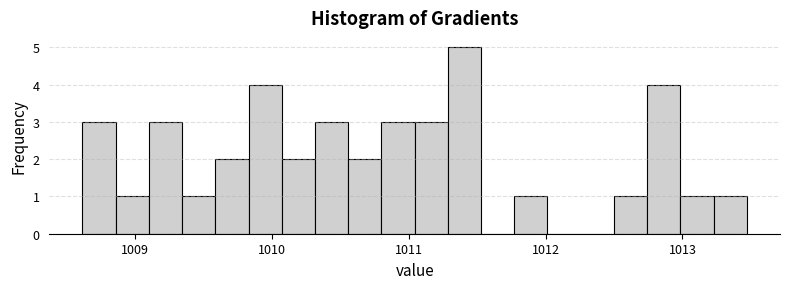

Around what value on the x-axis is the tallest bar? Give the approximate position of its centre, as read against the axis.

1011.4